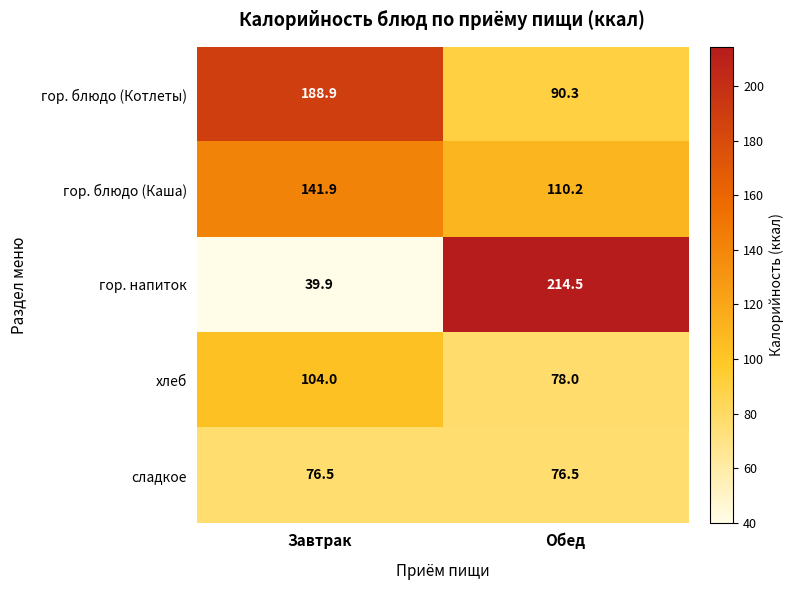

Which category has the lowest value across all series?

Завтрак